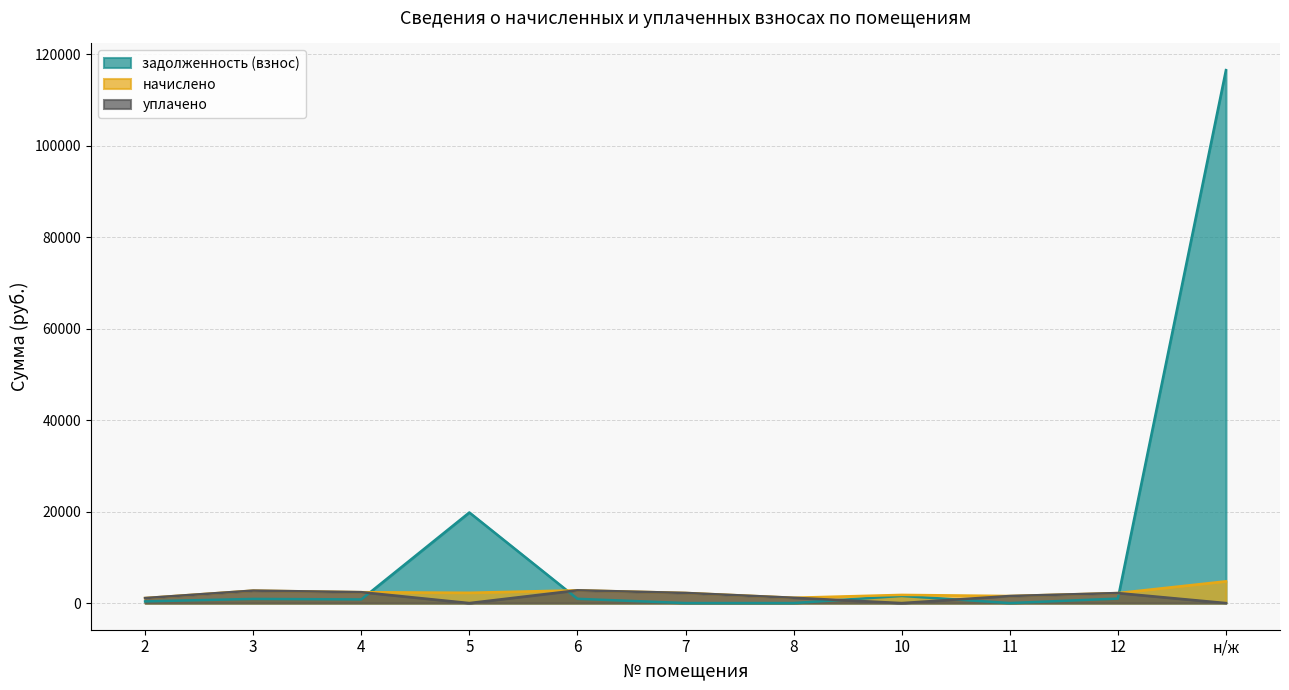

What is the maximum value for задолженность (взнос)?

116487.0